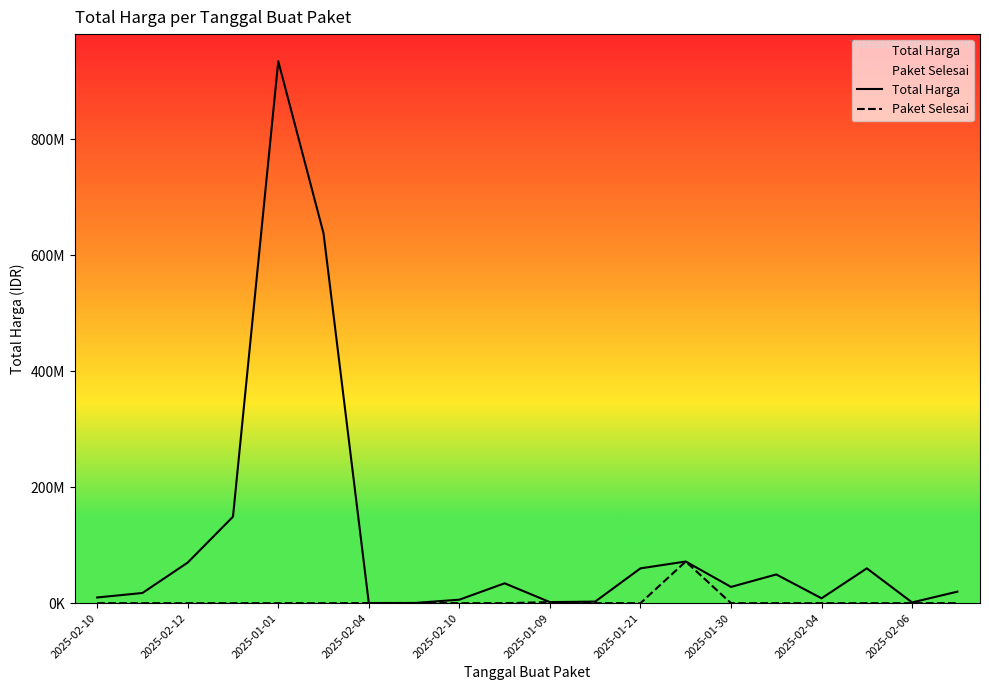

Rank the series at 2025-01-09 from highest to lowest value.

Total Harga, Paket Selesai